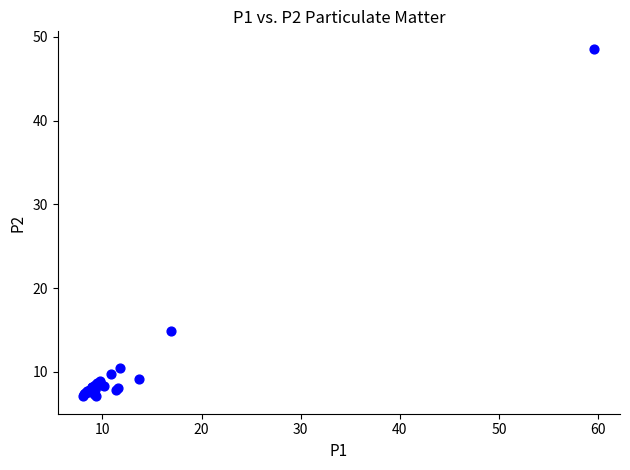

What Y value in the scatter plot is closest to 27?

14.8